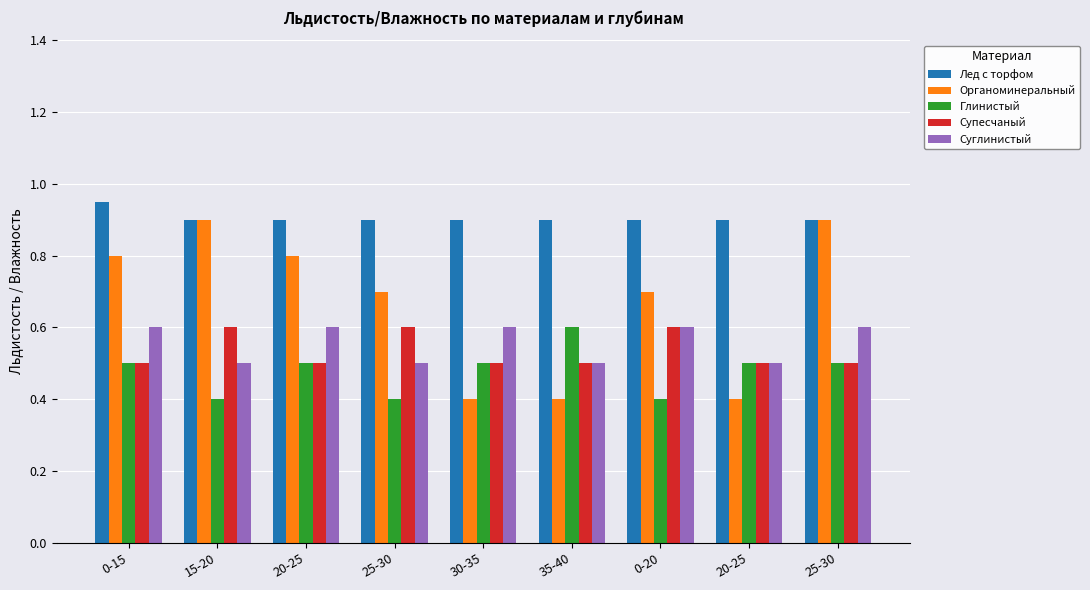

What is the total value across all series at 0-15?

3.4